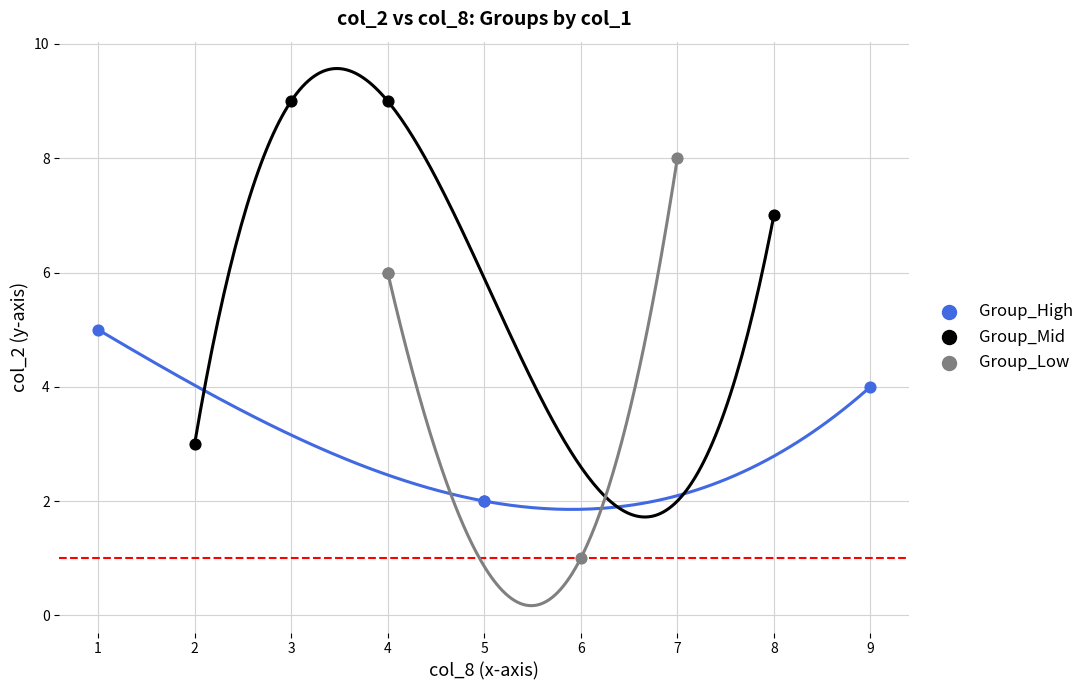

Which series reaches the minimum Y coordinate?

Group_Low